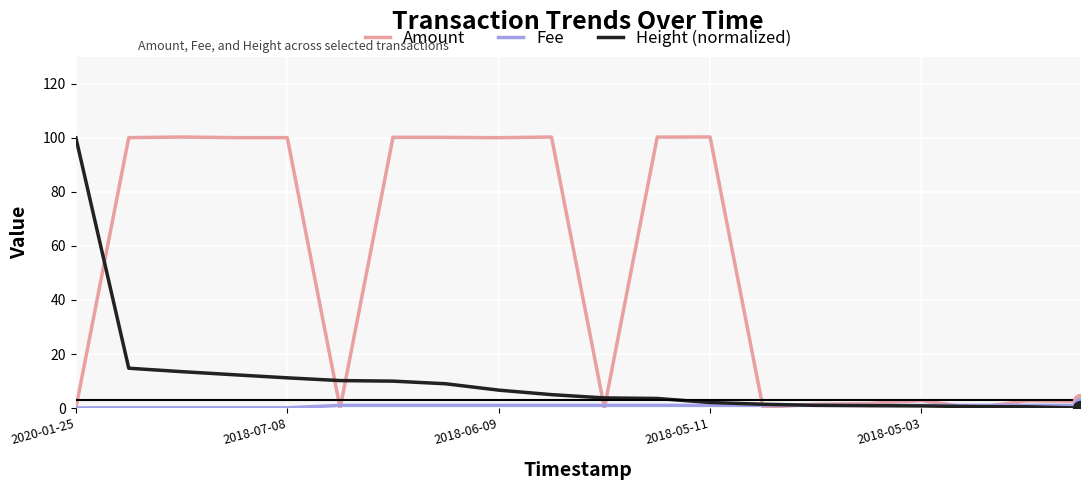

How many values in the Amount series are below 100?

10